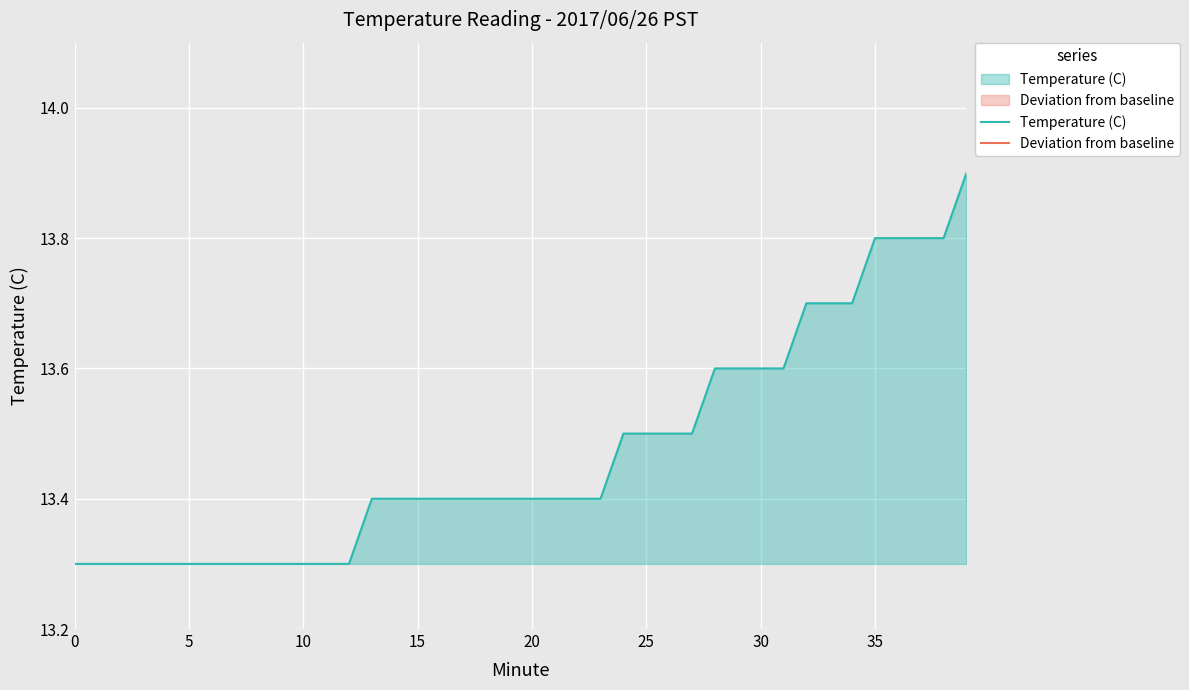

What is the value of the Temperature (C) point at the 12th from the left?

13.3